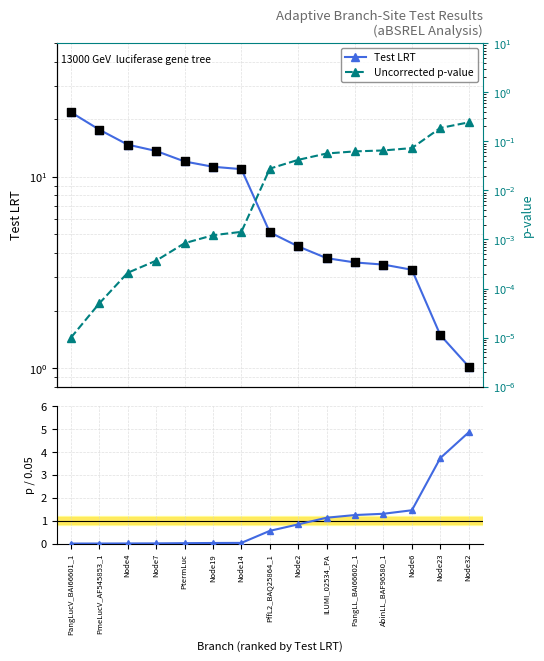

Which series has the largest total across all categories?

Test LRT